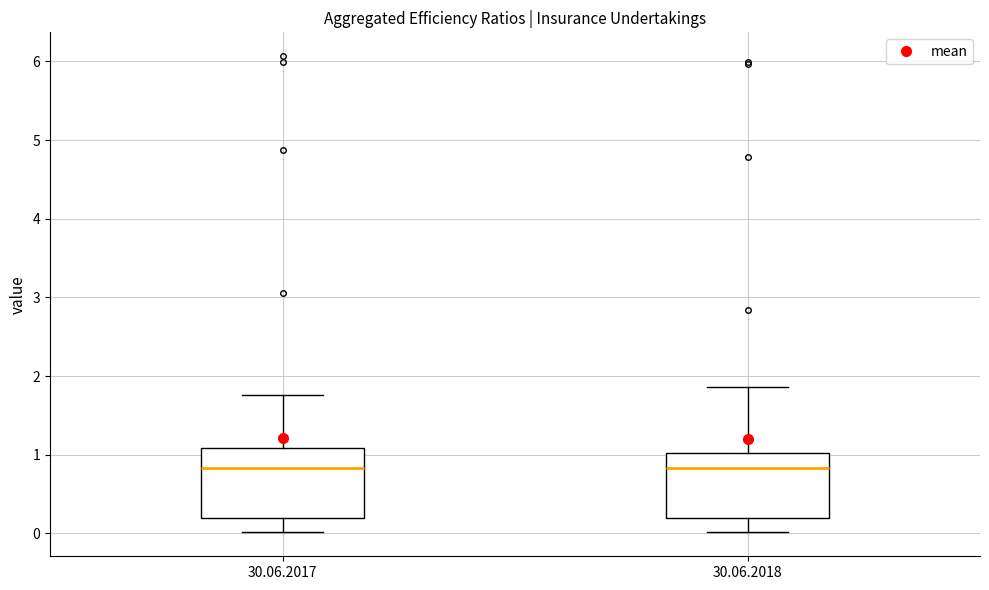

Where does the upper whisker of the box for 30.06.2018 end on the y-axis? The values are not printed on the chart, so give them approximately, as read against the axis.

1.9